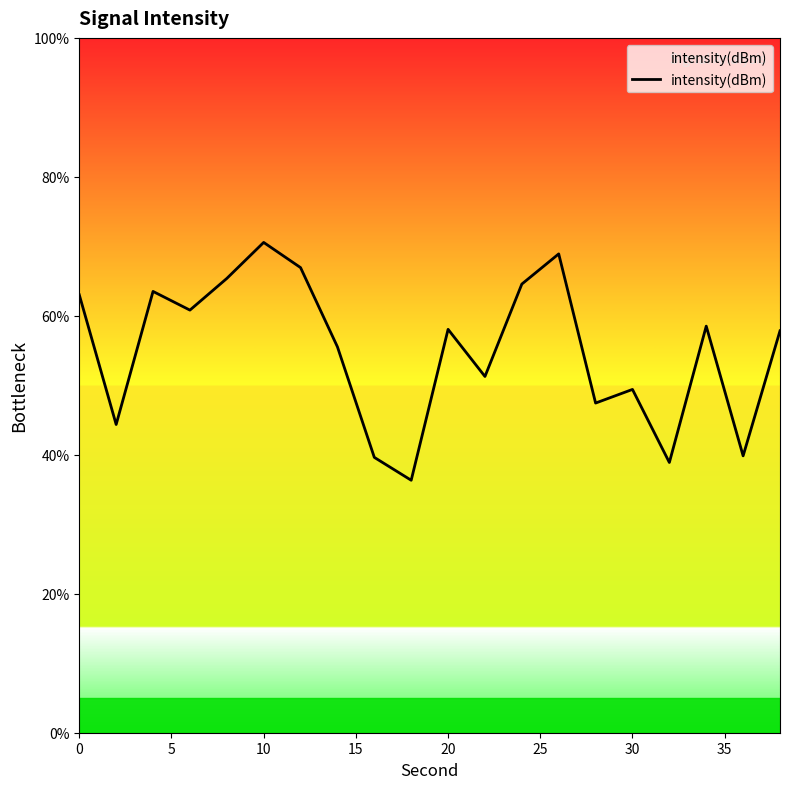

What is the difference between the maximum and minimum values?

34.2